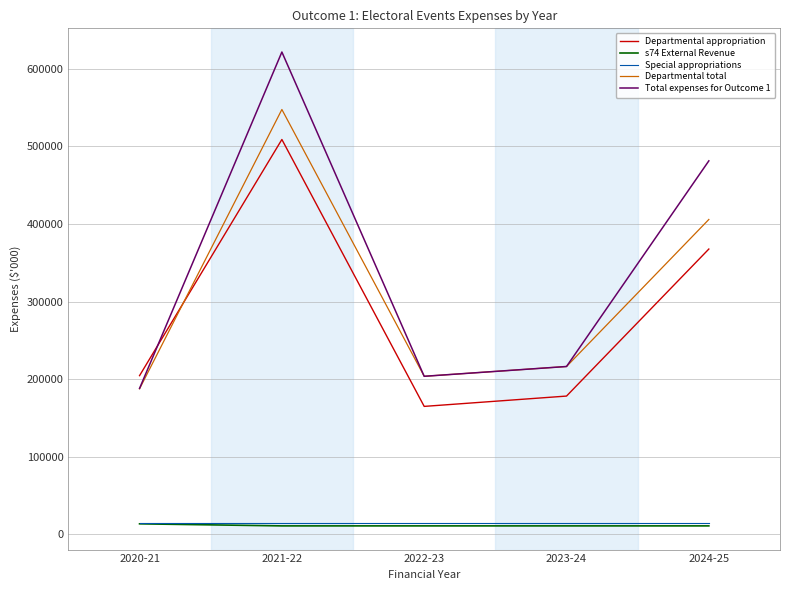

What is the spread (max minus min) of values at 2023-24?

205304